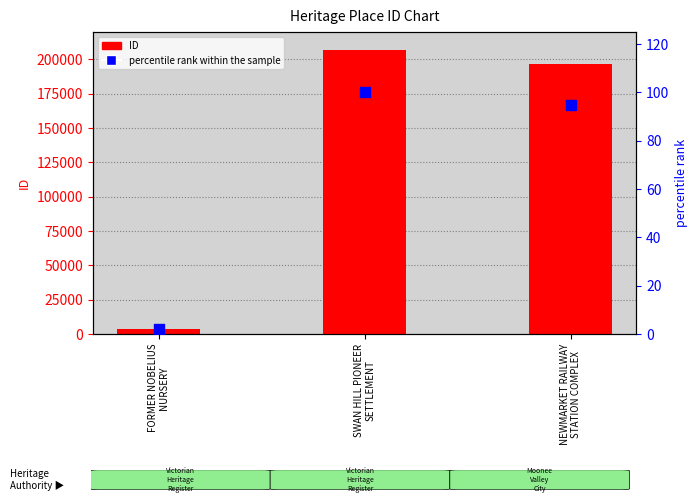

Which series has the largest total across all categories?

ID (numeric)